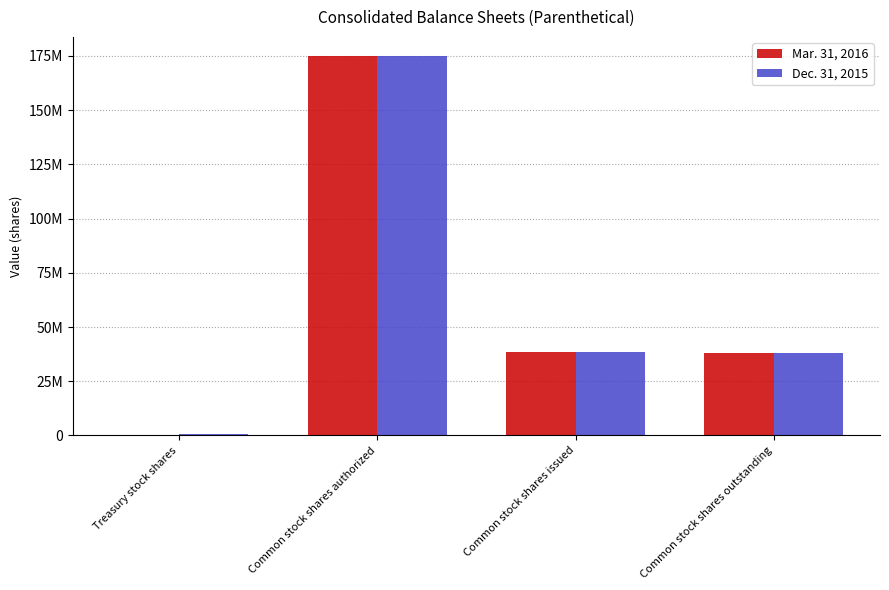

What is the difference between the Mar. 31, 2016 values at Common stock shares issued and Common stock shares outstanding?

381711